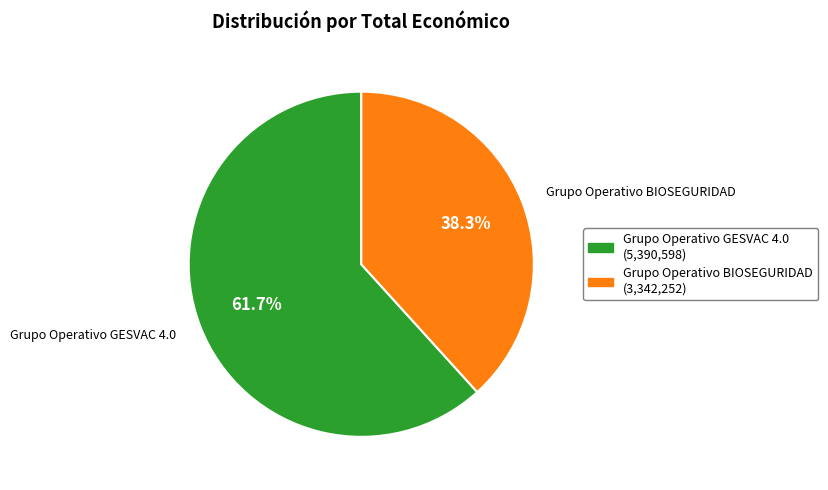

Which category has the biggest portion of the pie?

Grupo Operativo GESVAC 4.0